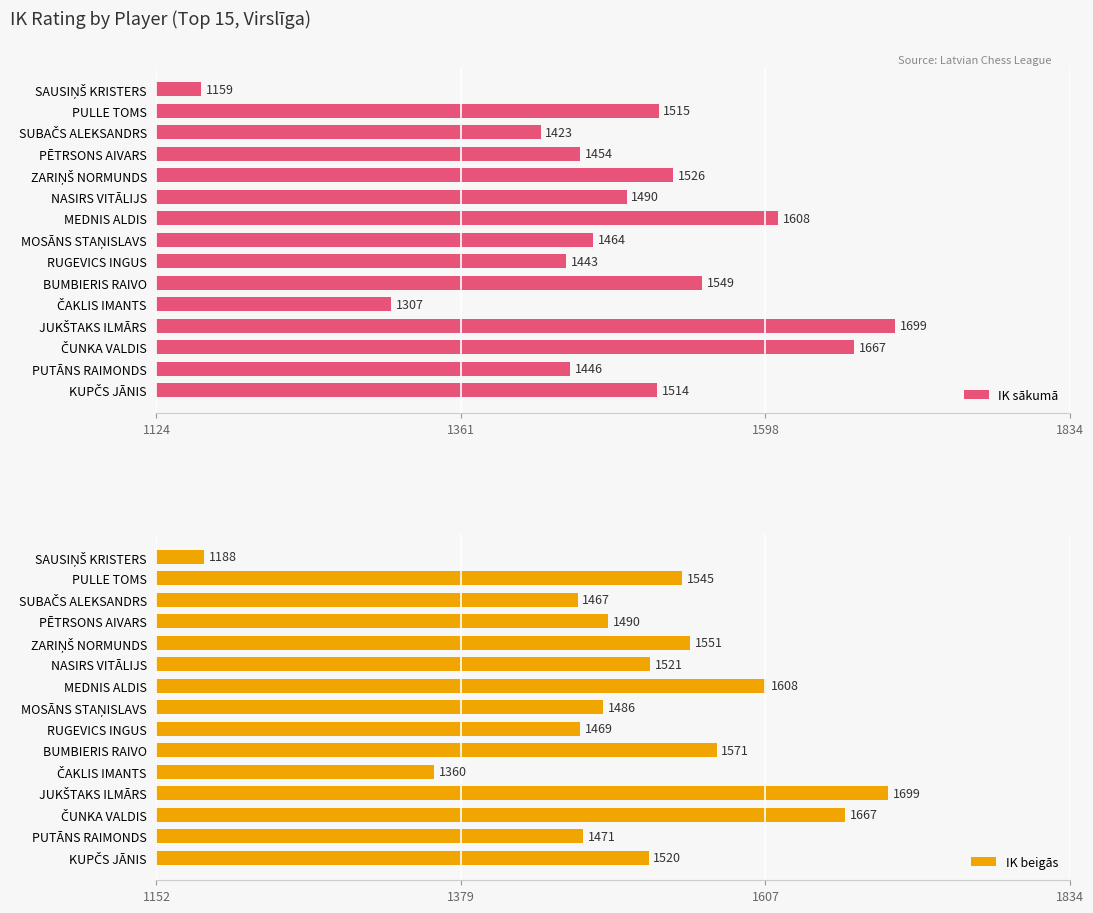

How many categories are shown in the chart?

15